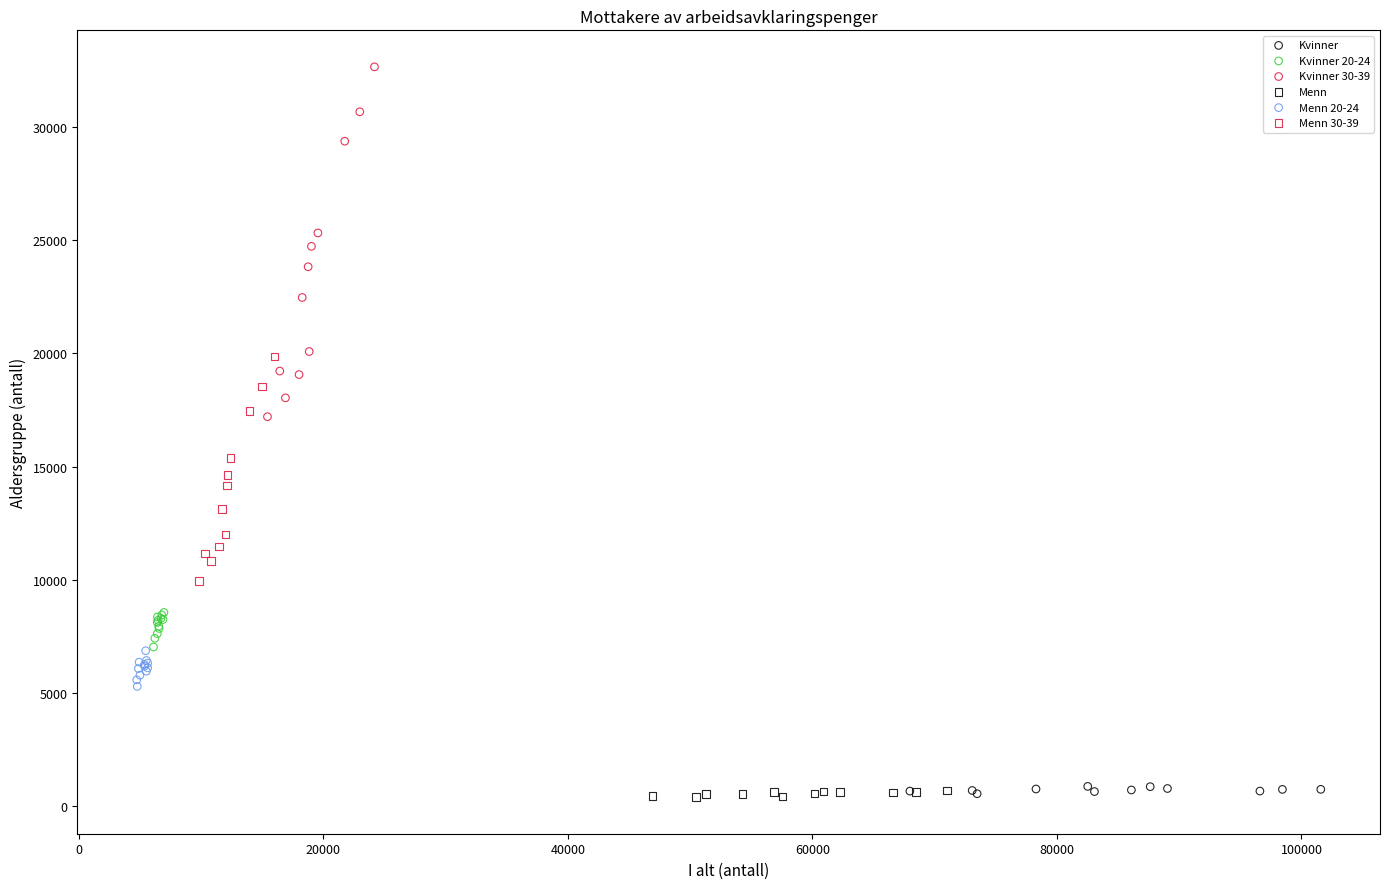

Which series contains the highest Y value?

Kvinner 30-39